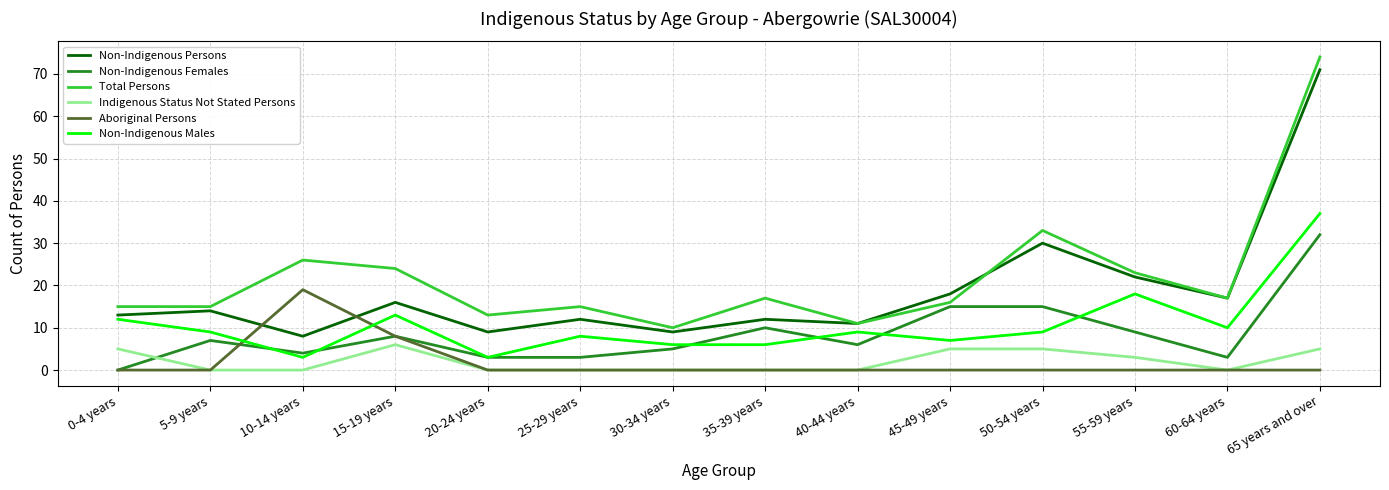

What is the maximum value shown in the chart?

74